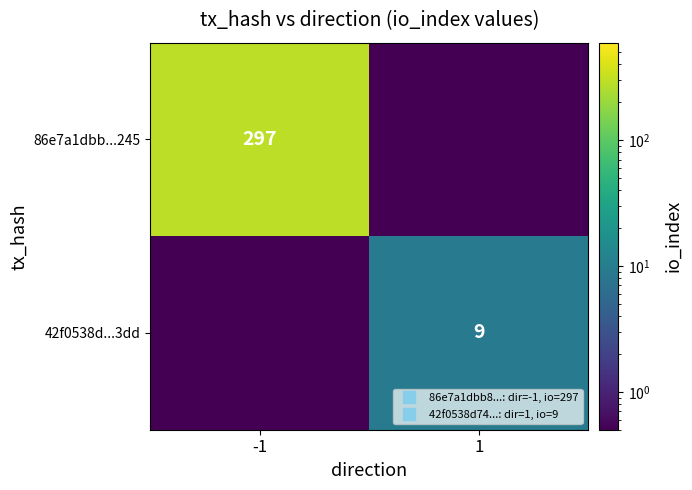

List the series in order of their peak value, highest first.

86e7a1dbb...245, 42f0538d...3dd